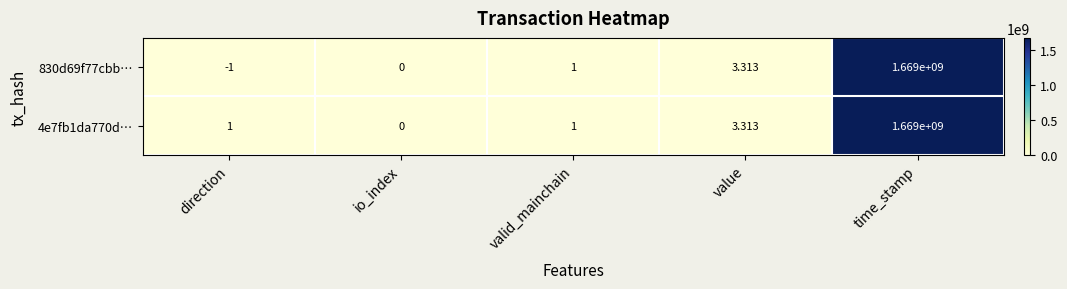

Is the value of 830d69f77cbb… at valid_mainchain greater than the value of 4e7fb1da770d… at time_stamp?

No